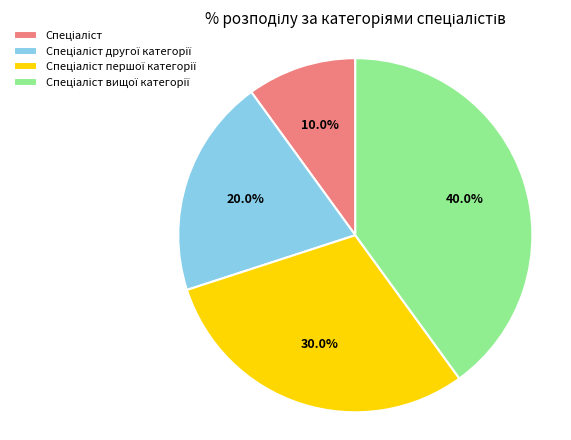

How many segments does this pie chart have?

4